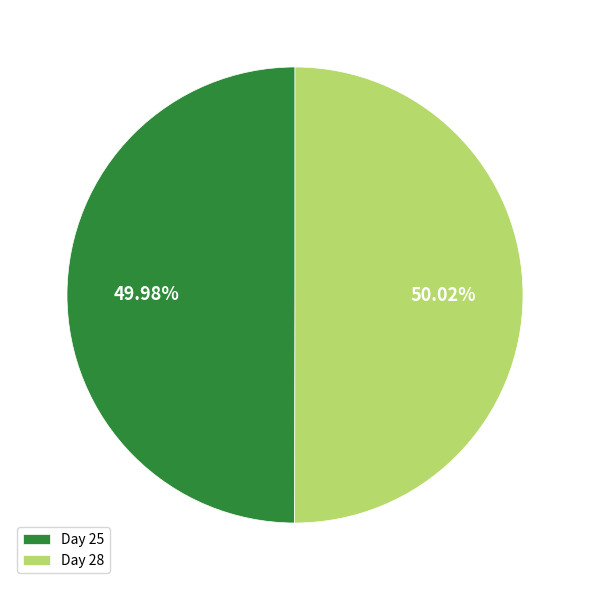

Is the sum of Day 28 and Day 25 greater than half?

Yes